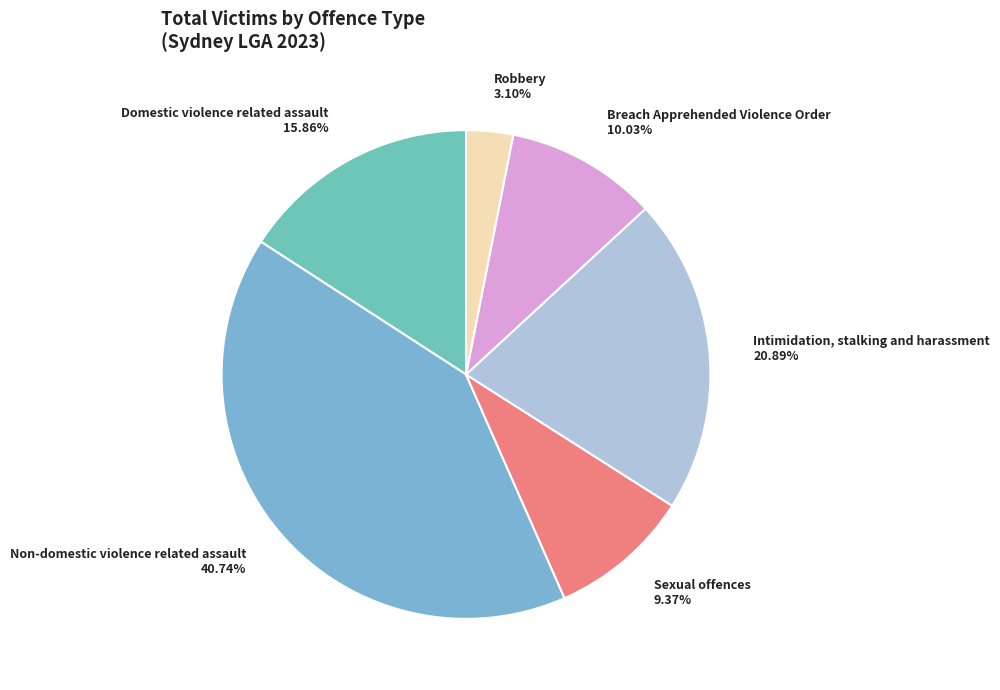

What is the largest slice in the pie chart?

Non-domestic violence related assault